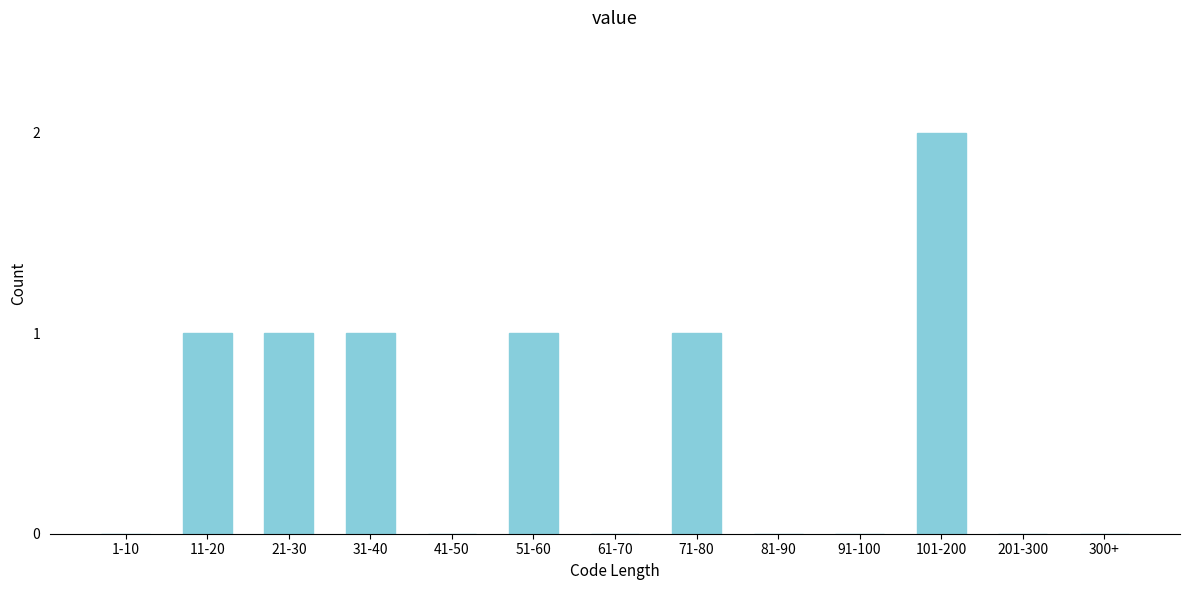

Reading left to right, transcribe all the data shown in this chart.

1-10=0	11-20=1	21-30=1	31-40=1	41-50=0	51-60=1	61-70=0	71-80=1	81-90=0	91-100=0	101-200=2	201-300=0	300+=0